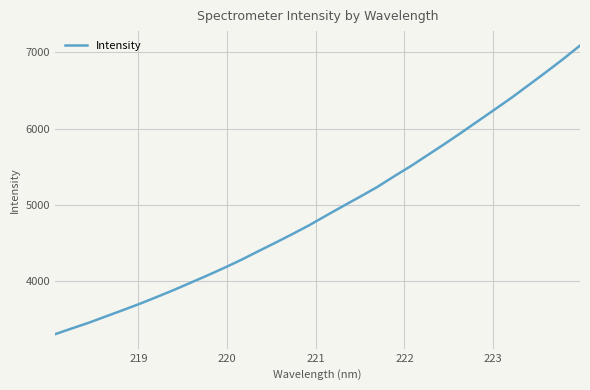

Count the number of data series in this chart.

1